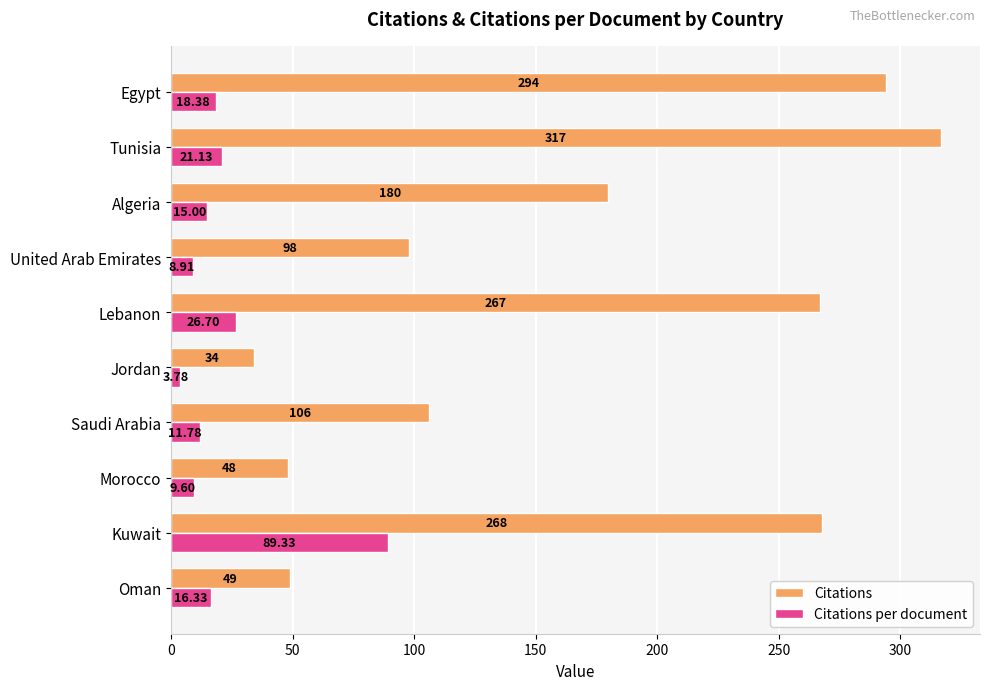

Which series changed the most between Kuwait and Tunisia?

Citations per document